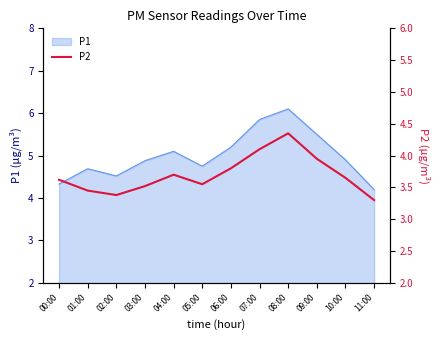

How many lines are shown in the chart?

1